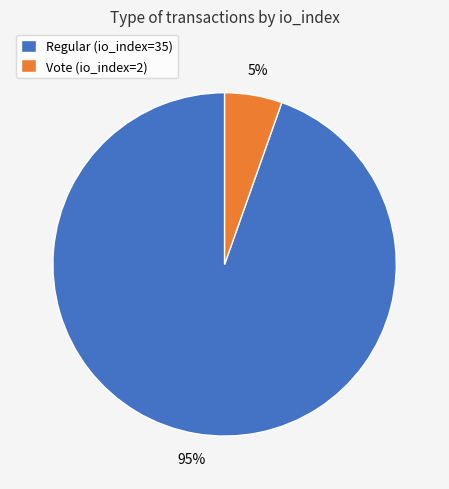

To the nearest percent, what percentage of the pie is Vote (io_index=2)?

5%